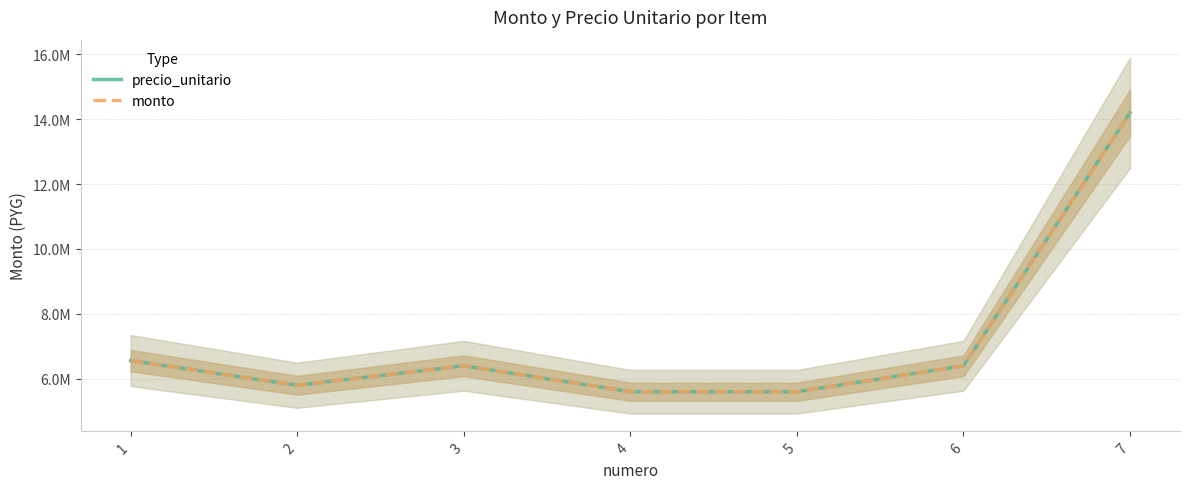

Rank the series by their maximum value, from lowest to highest.

precio_unitario, monto